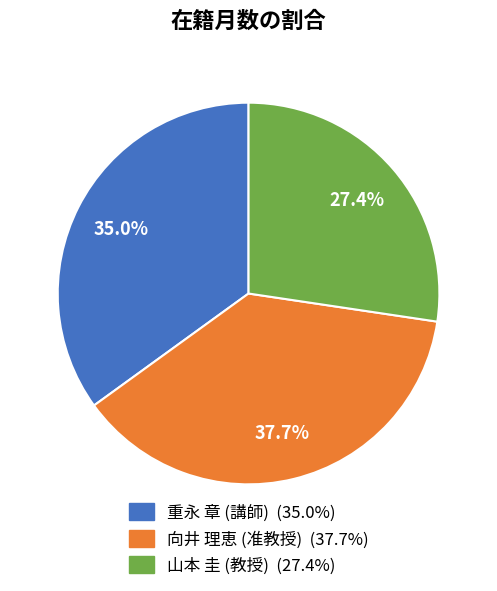

How many slices are in this pie chart?

3